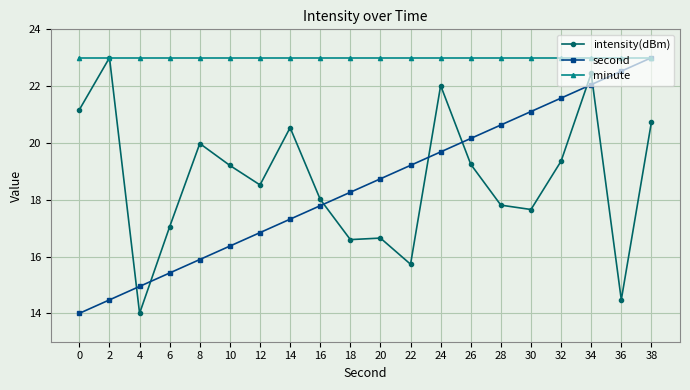

Where do intensity(dBm) and second first cross each other?

2 and 4